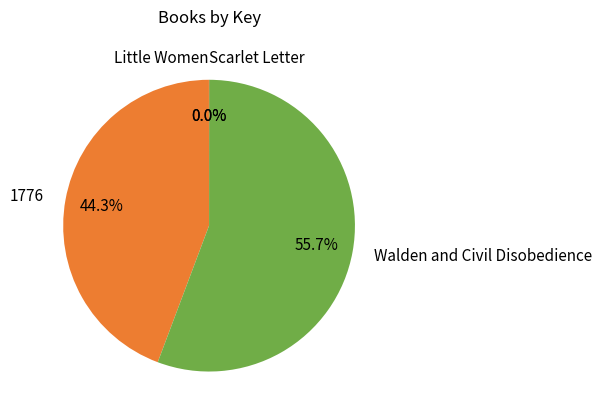

What portion of the pie excludes 1776?

55.7%